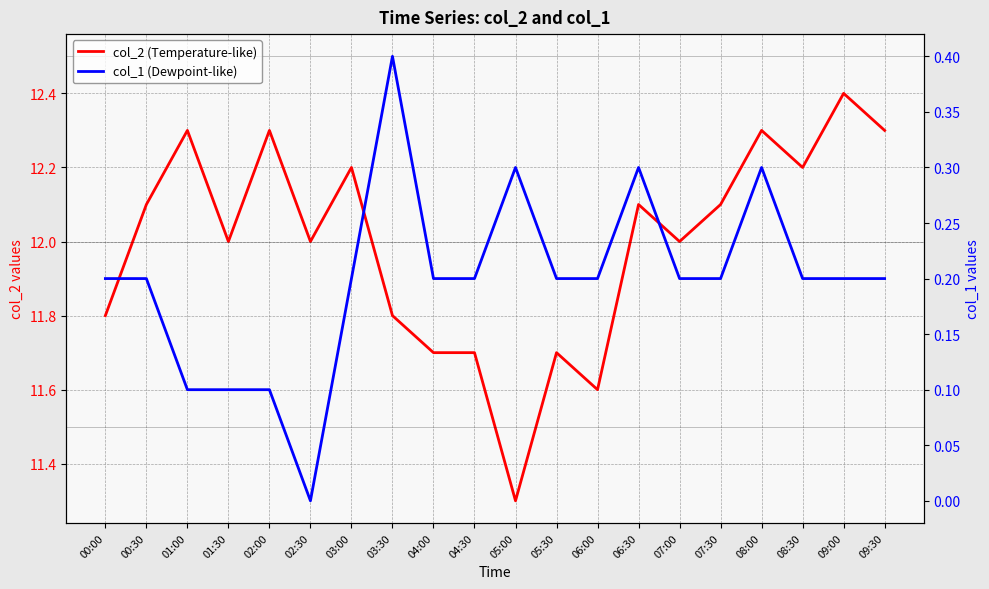

Rank the series at 02:00 from highest to lowest value.

col_2 (Temperature-like), col_1 (Dewpoint-like)